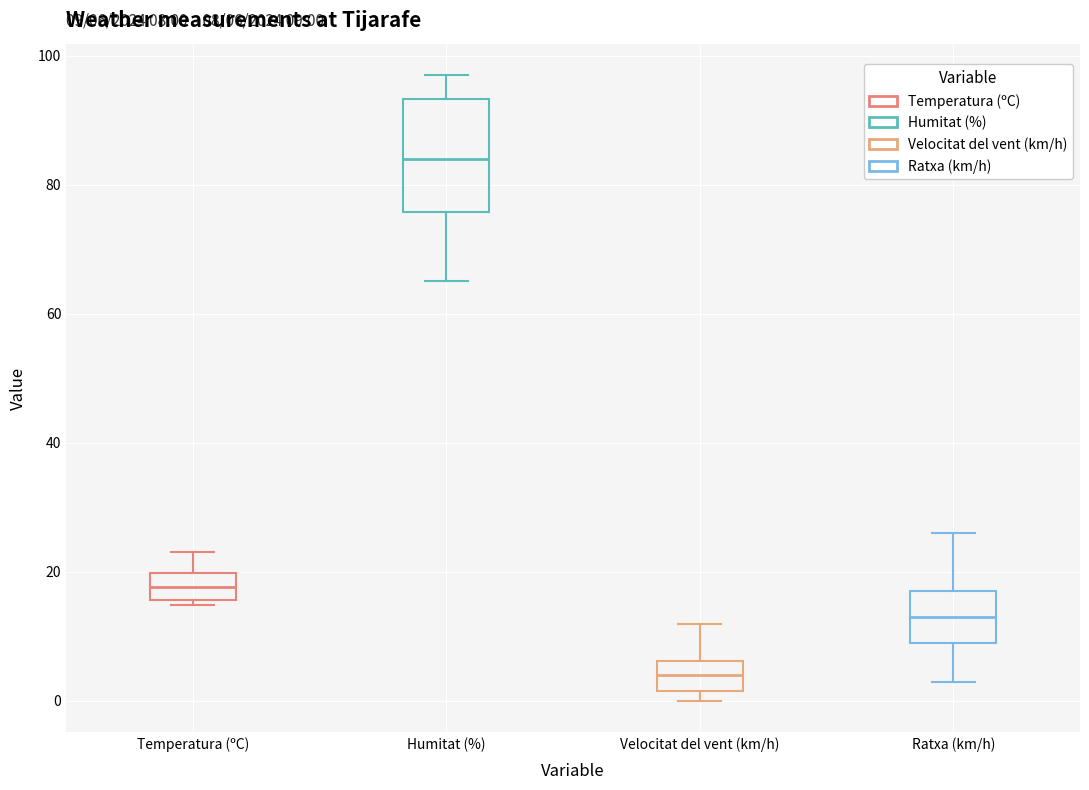

Which box has the lowest median line?

Velocitat del vent (km/h)